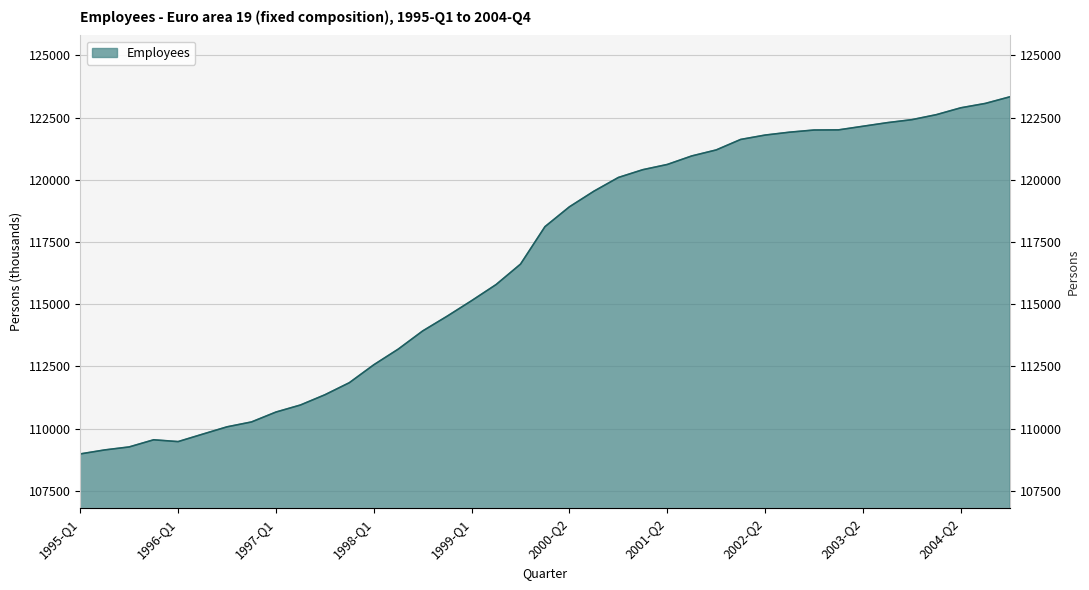

What position from the left is 2001-Q3?

26